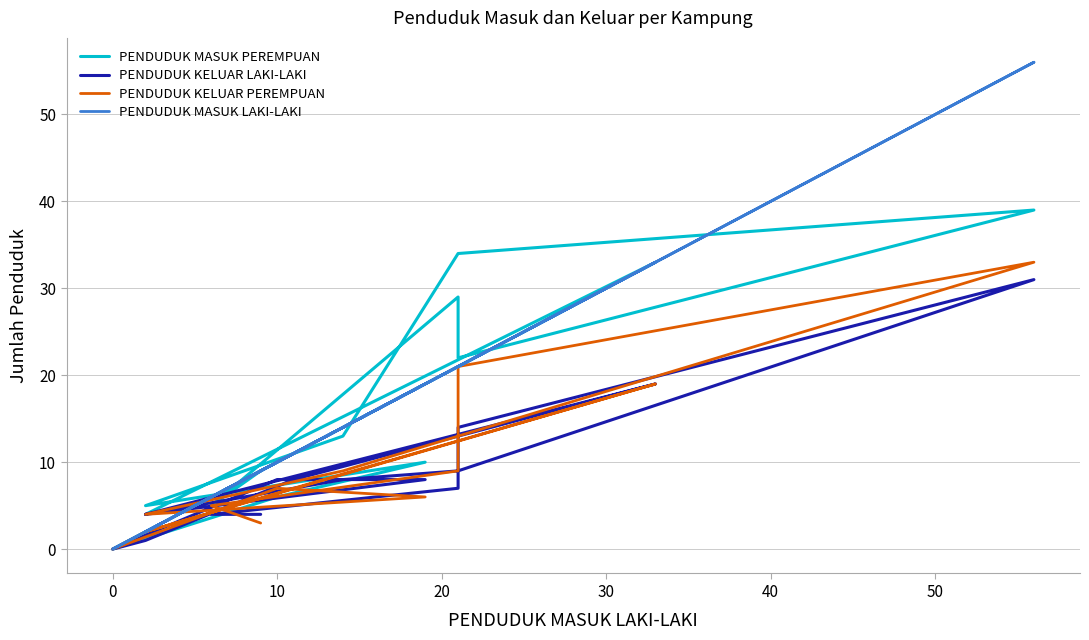

What is the difference between the maximum and second lowest values in the PENDUDUK KELUAR PEREMPUAN series?

31